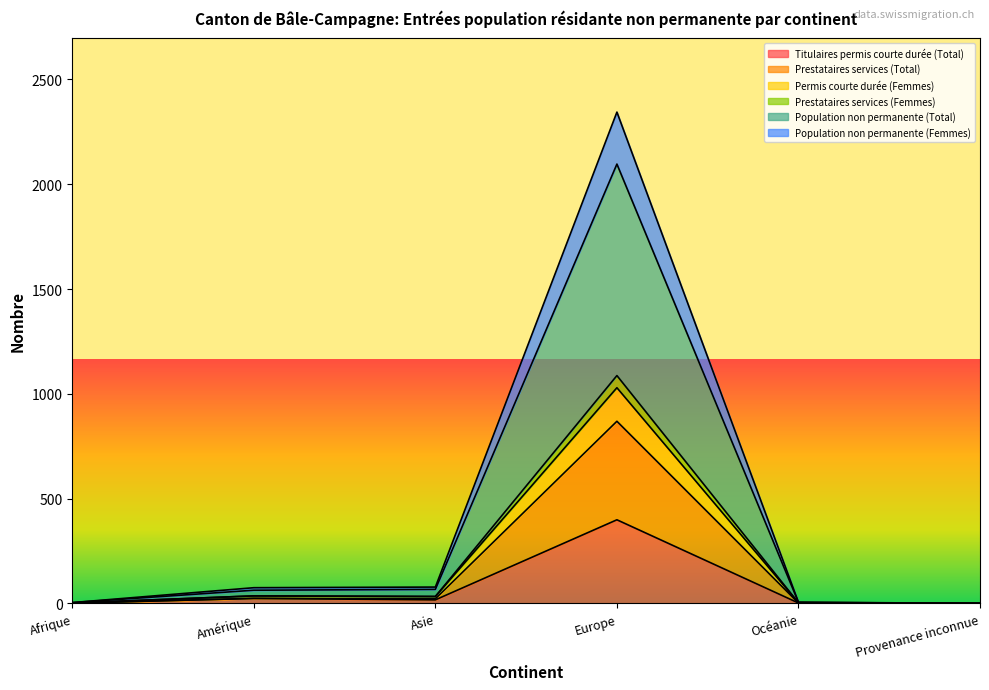

What is the value of the Permis courte durée (Femmes) point at the 3rd from the left?

33